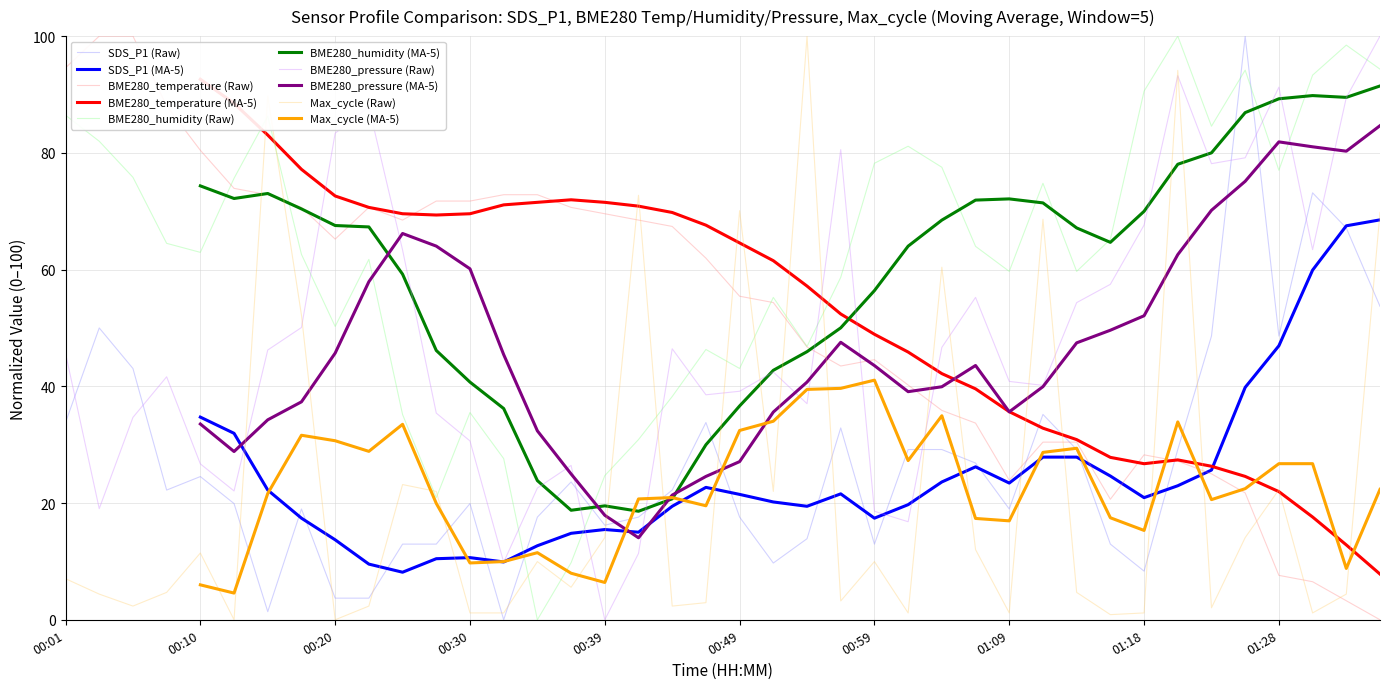

What are all the series names shown in the legend?

SDS_P1, BME280_temperature, BME280_humidity, BME280_pressure, Max_cycle